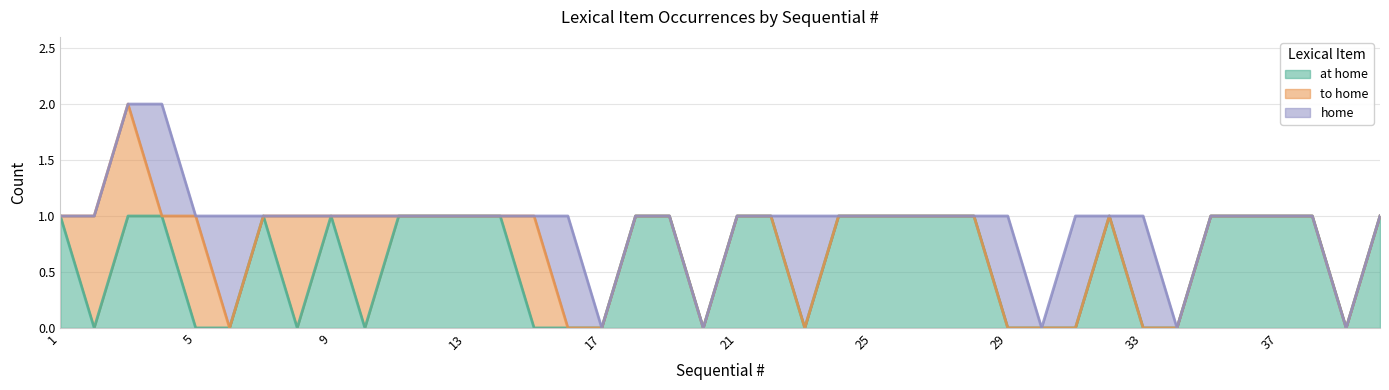

Reading left to right, transcribe all the data shown in this chart.

at home: 1	0	1	1	0	0	1	0	1	0	1	1	1	1	0	0	0	1	1	0	1	1	0	1	1	1	1	1	0	0	0	1	0	0	1	1	1	1	0	1
to home: 0	1	1	0	1	0	0	1	0	1	0	0	0	0	1	0	0	0	0	0	0	0	0	0	0	0	0	0	0	0	0	0	0	0	0	0	0	0	0	0
home: 0	0	0	1	0	1	0	0	0	0	0	0	0	0	0	1	0	0	0	0	0	0	1	0	0	0	0	0	1	0	1	0	1	0	0	0	0	0	0	0